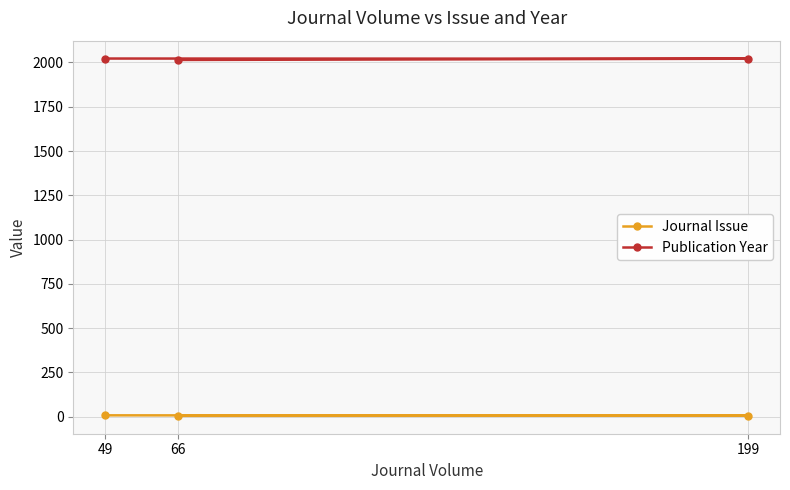

At how many categories does at least one series exceed 302?

3